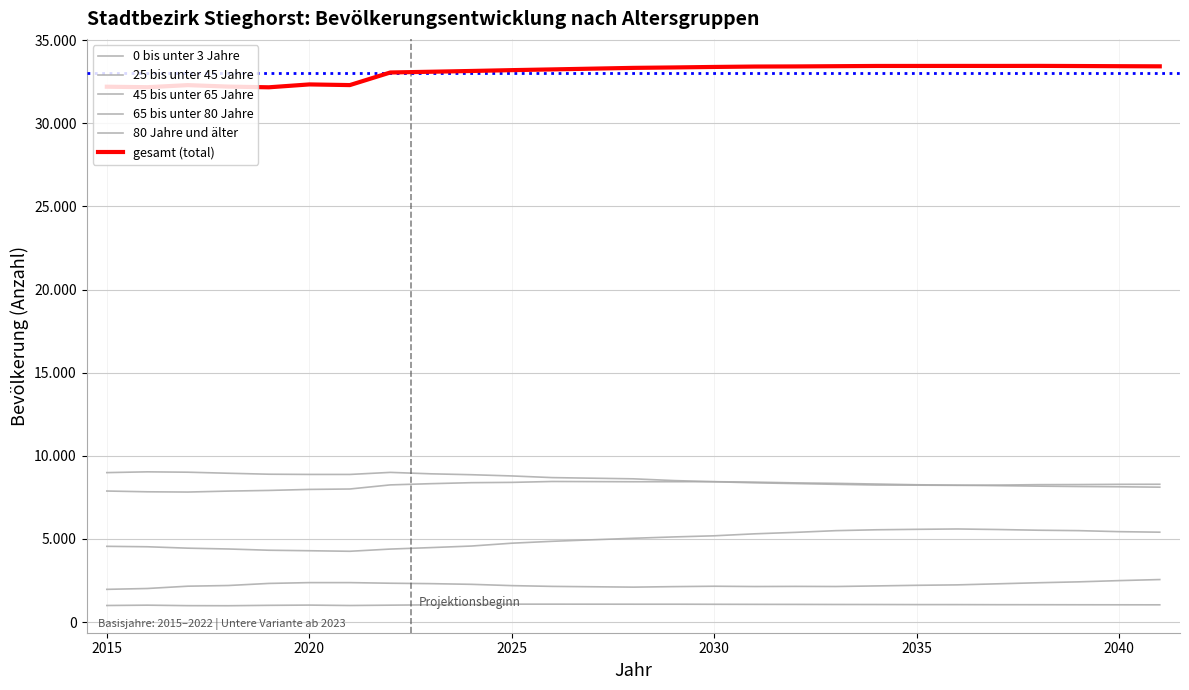

Does the chart display data point markers on the line(s)?

No